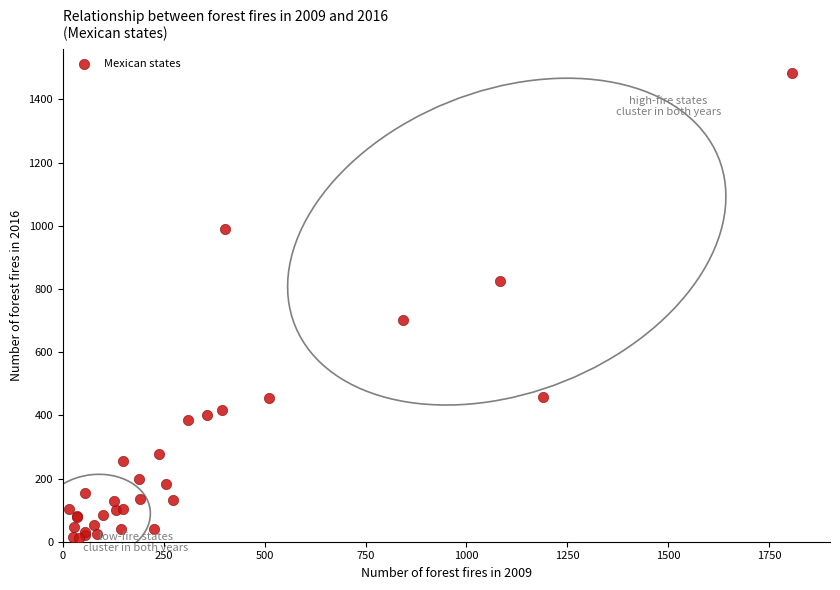

What Y value in the scatter plot is closest to 748?

702